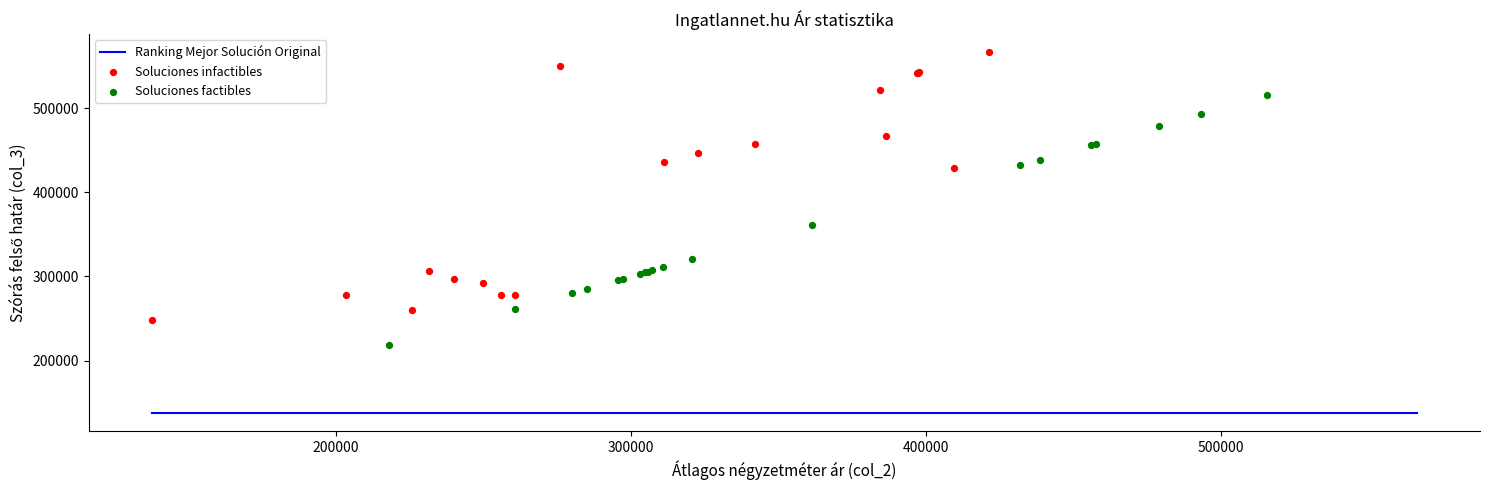

Which series has the widest spread of Y values?

Soluciones infactibles